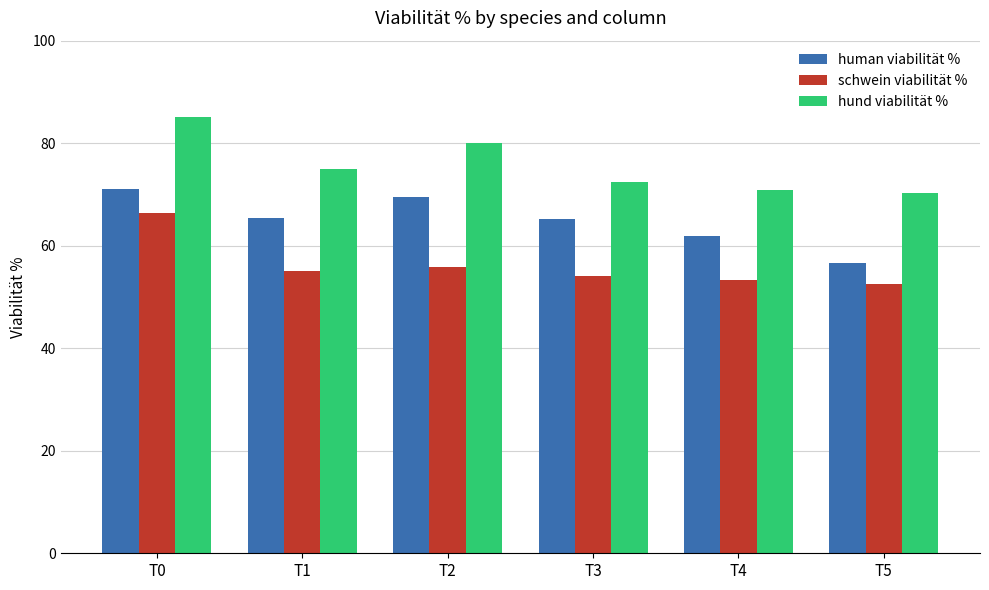

List the series in order of their overall mean, lowest first.

schwein viabilität %, human viabilität %, hund viabilität %